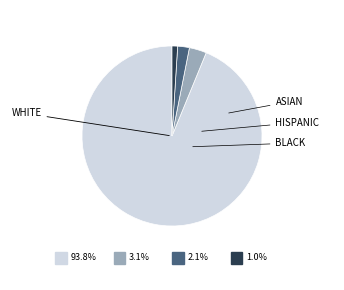

How many slices are in this pie chart?

4